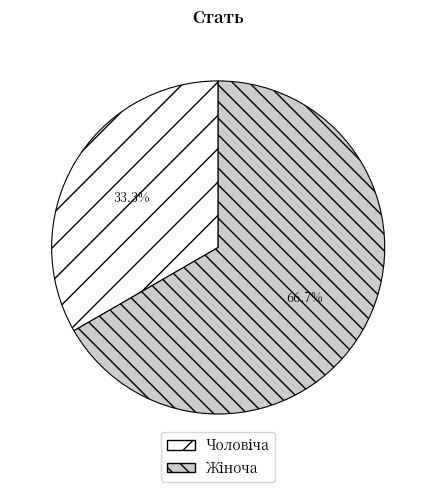

Is there a majority slice in this chart?

Yes